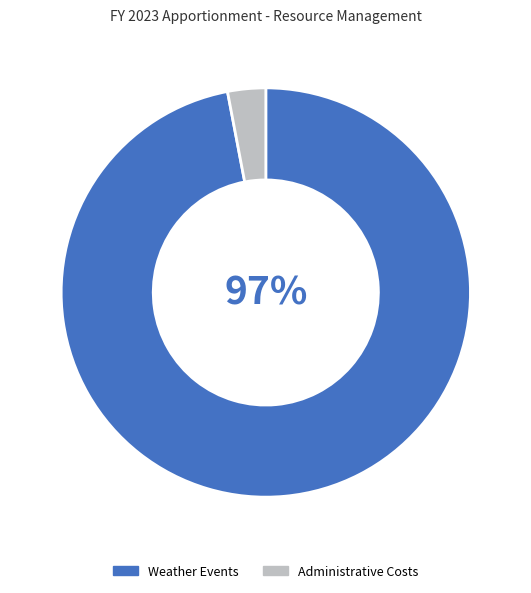

Between Weather Events and Administrative Costs, which is larger?

Weather Events